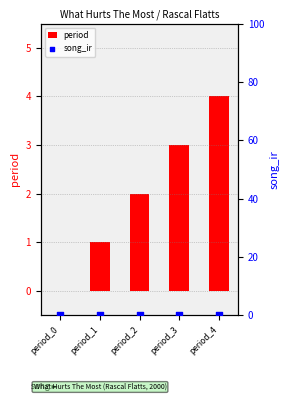

Which series reaches the minimum Y coordinate?

period